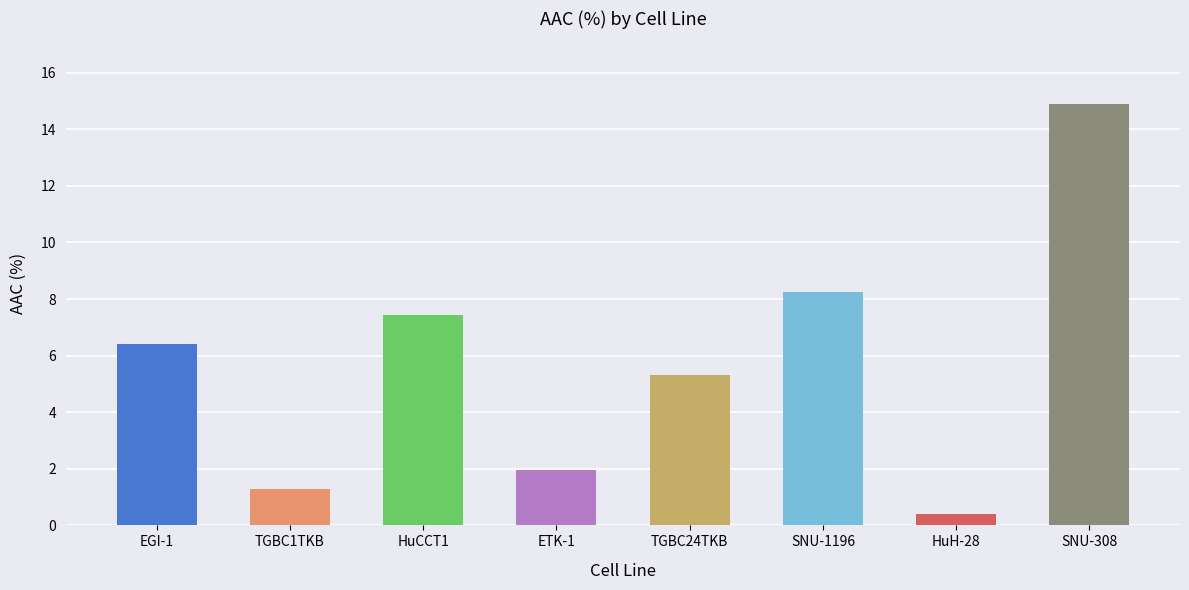

How many values exceed 6?

4